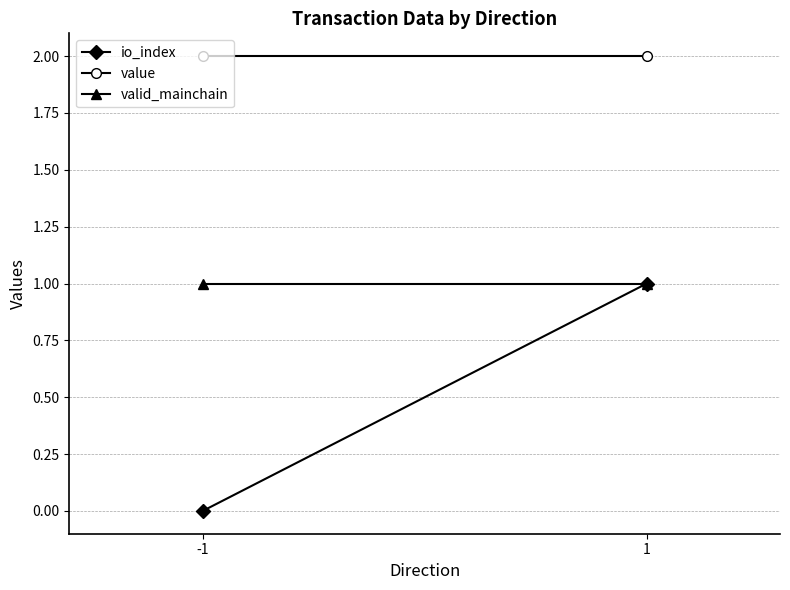

Rank the categories by io_index value from lowest to highest.

-1, 1